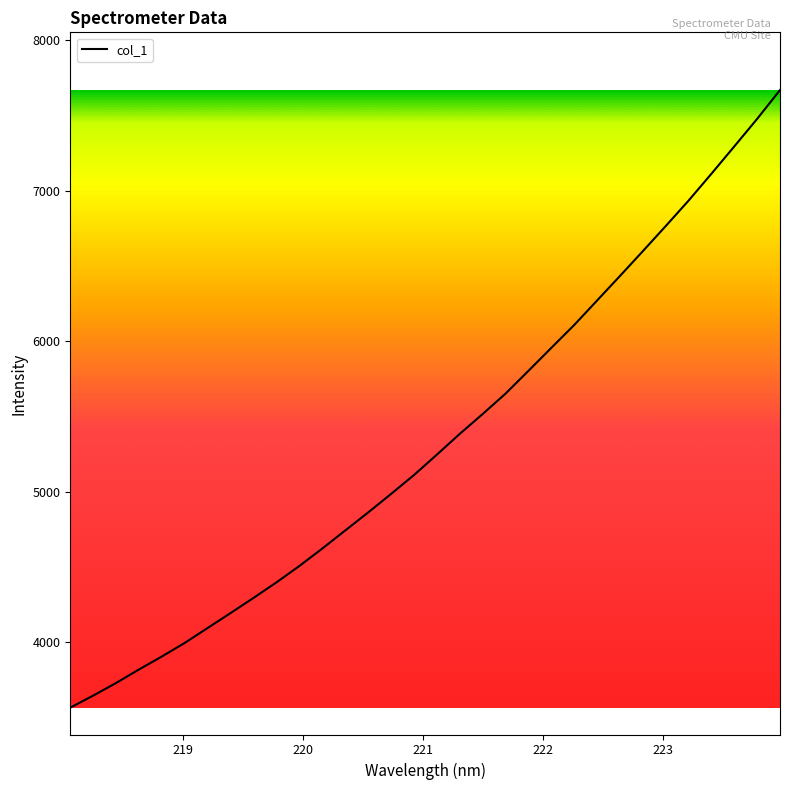

What is the difference between the maximum and minimum values?

4100.1